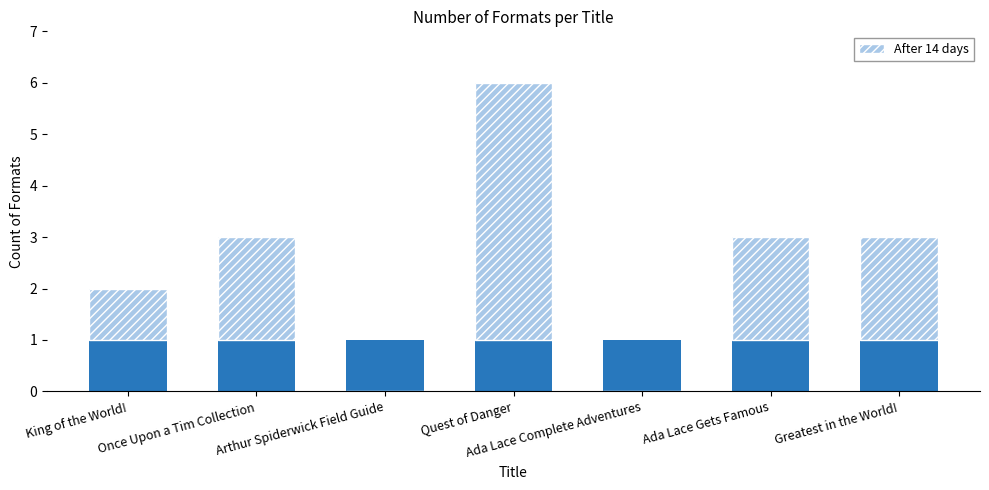

Rank the categories by After 14 days value from highest to lowest.

Quest of Danger, Once Upon a Tim Collection, Ada Lace Gets Famous, Greatest in the World!, King of the World!, Arthur Spiderwick Field Guide, Ada Lace Complete Adventures